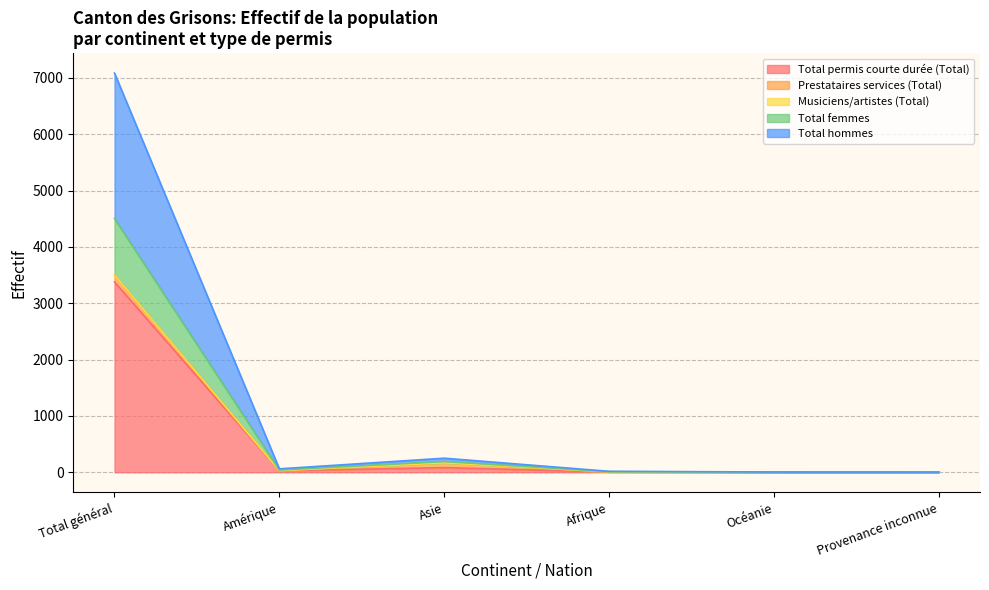

What is the label of the 1st point from the right?

Provenance inconnue